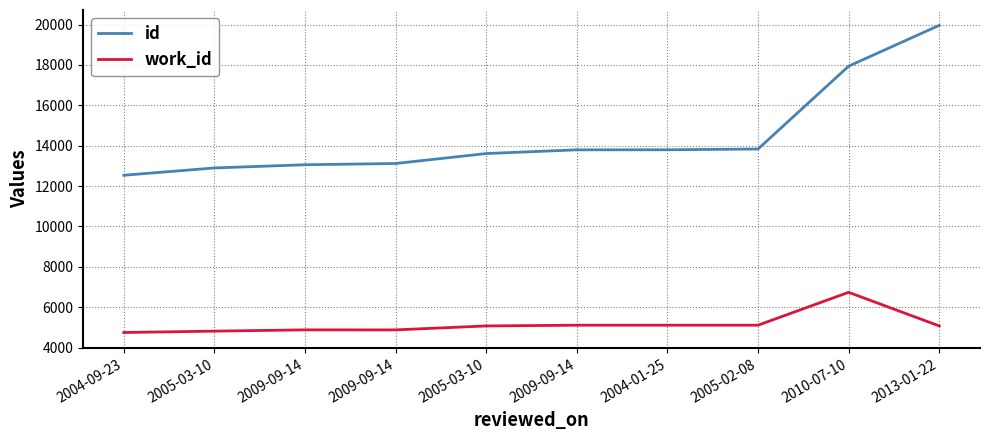

True or false: id and work_id intersect in this chart.

False